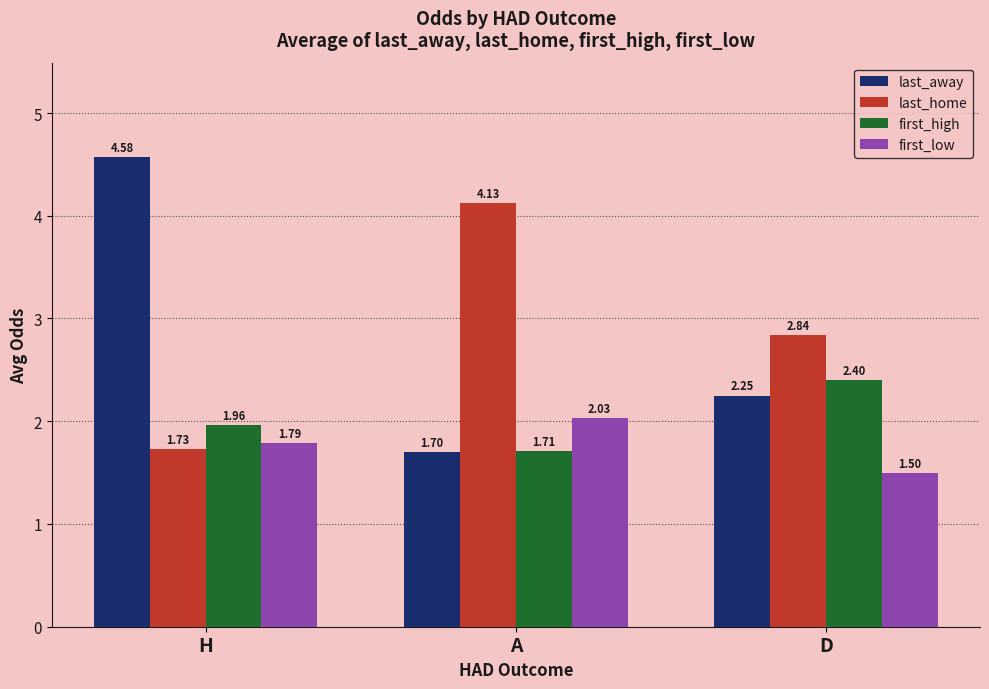

Rank the categories by first_low value from highest to lowest.

A, H, D